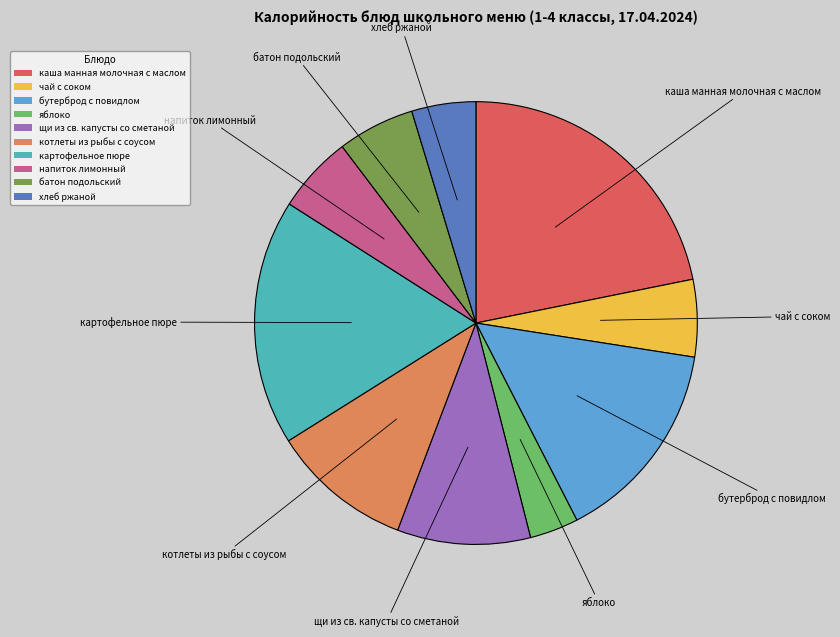

Does напиток лимонный represent more than half of the total?

No